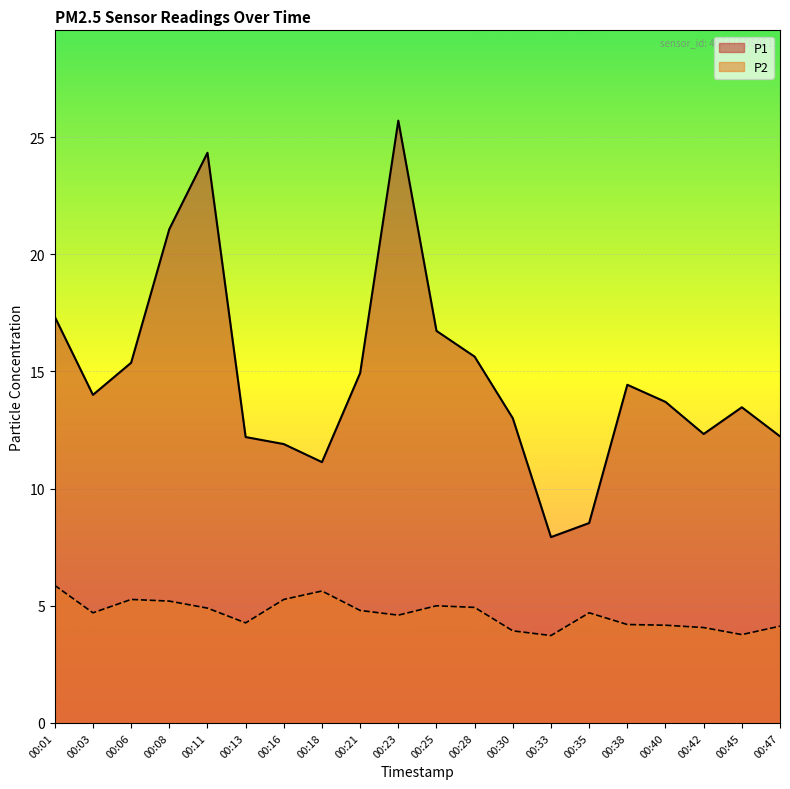

At which label does P2 first exceed 4?

00:01